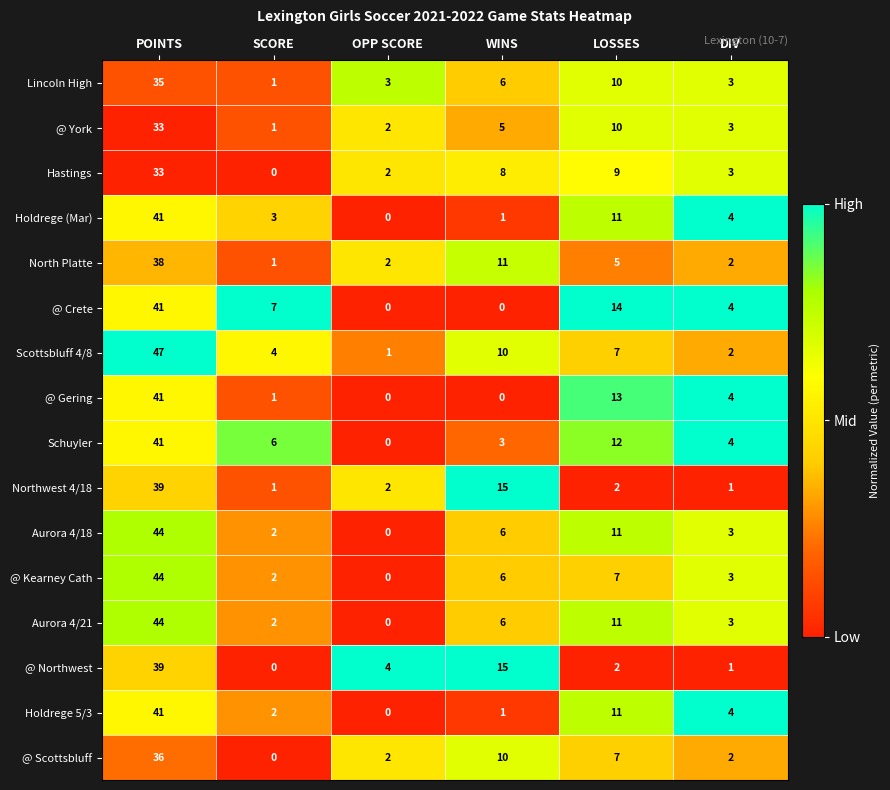

The @ Crete series shows 4 at SCORE. True or false?

False